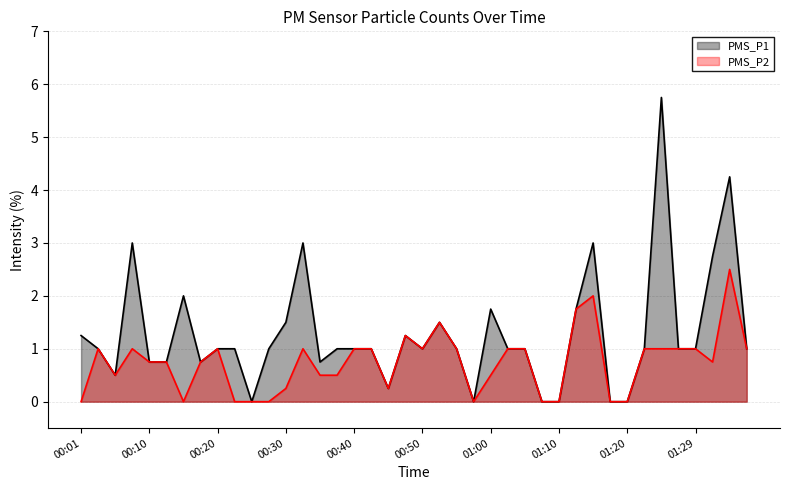

What is the label of the 9th point from the right?

01:17